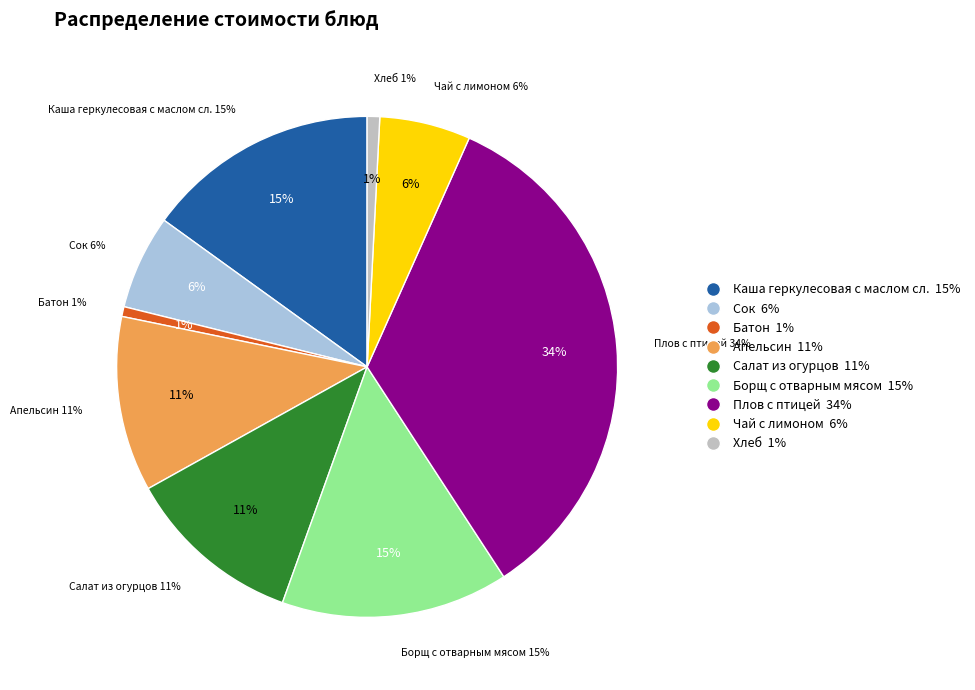

What is the total percentage of Салат из огурцов and Каша геркулесовая с маслом сл.?

26.5%